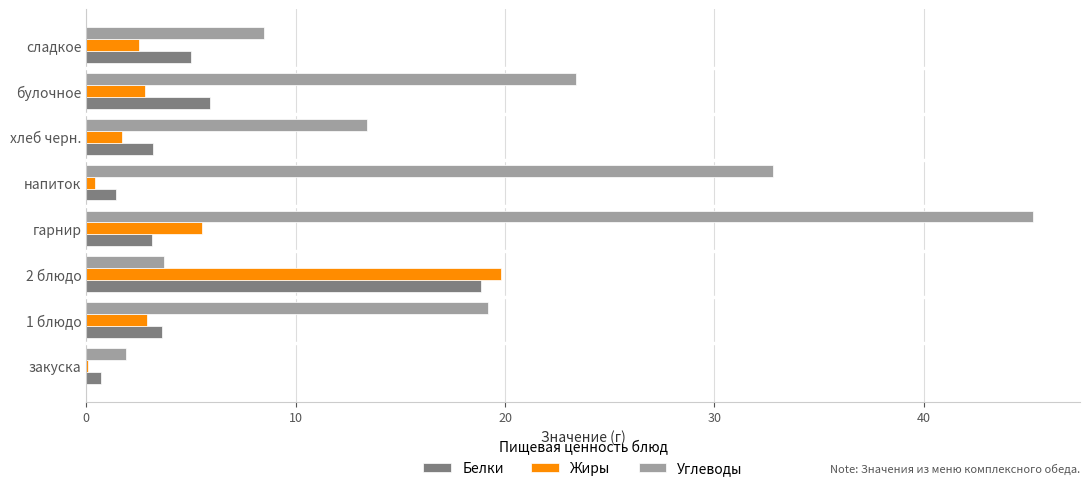

What is the sum of the Углеводы values at 2 блюдо and 1 блюдо?

22.9